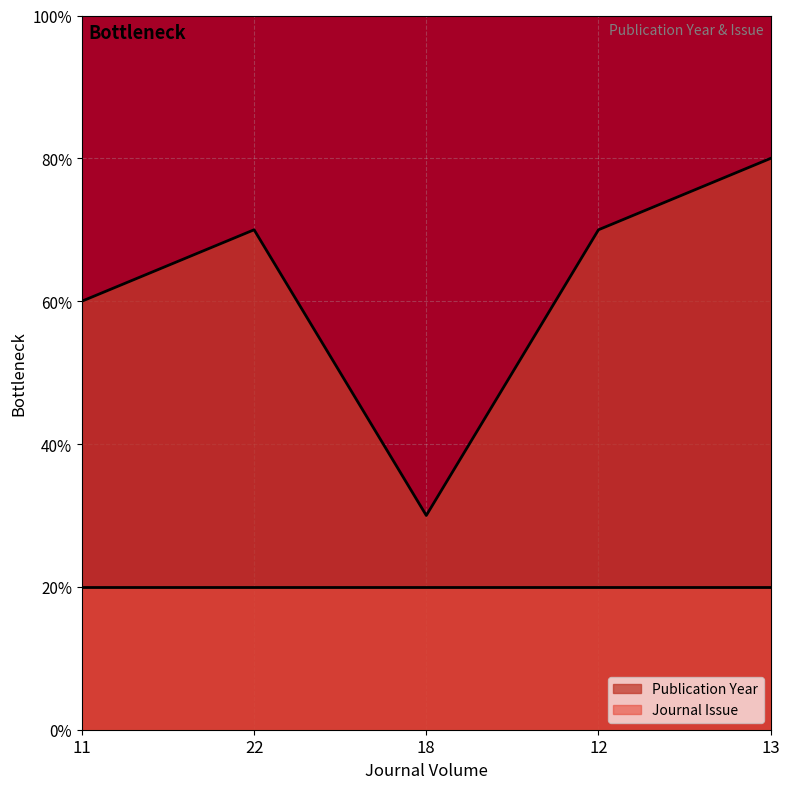

List the labels in order of value, smallest first.

18, 11, 22, 12, 13